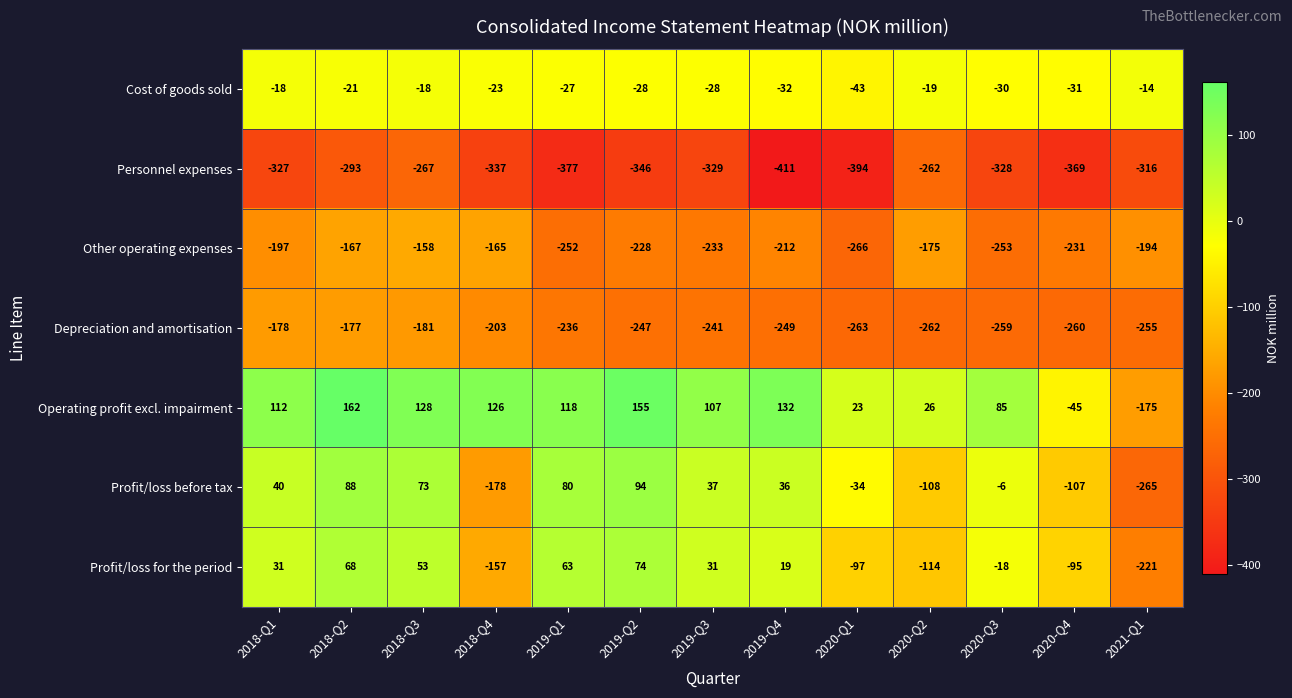

Rank the series at 2019-Q1 from lowest to highest value.

Personnel expenses, Other operating expenses, Depreciation and amortisation, Cost of goods sold, Profit/loss for the period, Profit/loss before tax, Operating profit excl. impairment